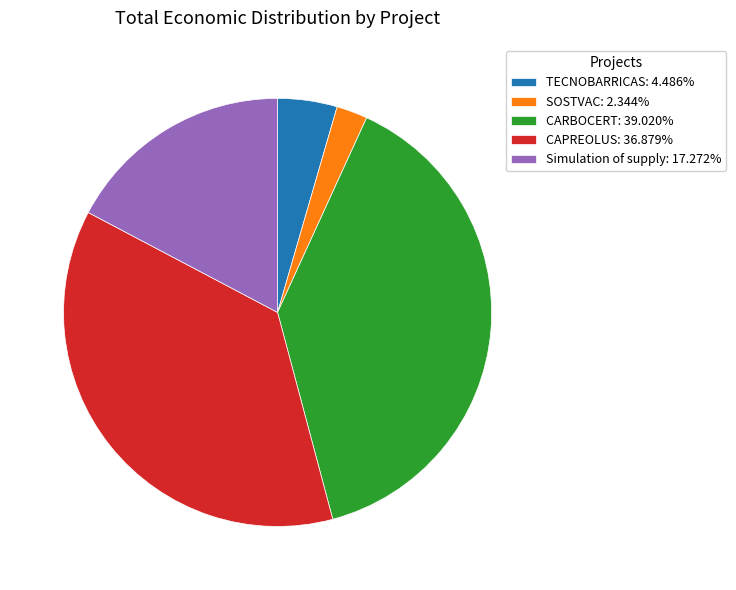

Is it true that CARBOCERT is 33% of the pie?

False